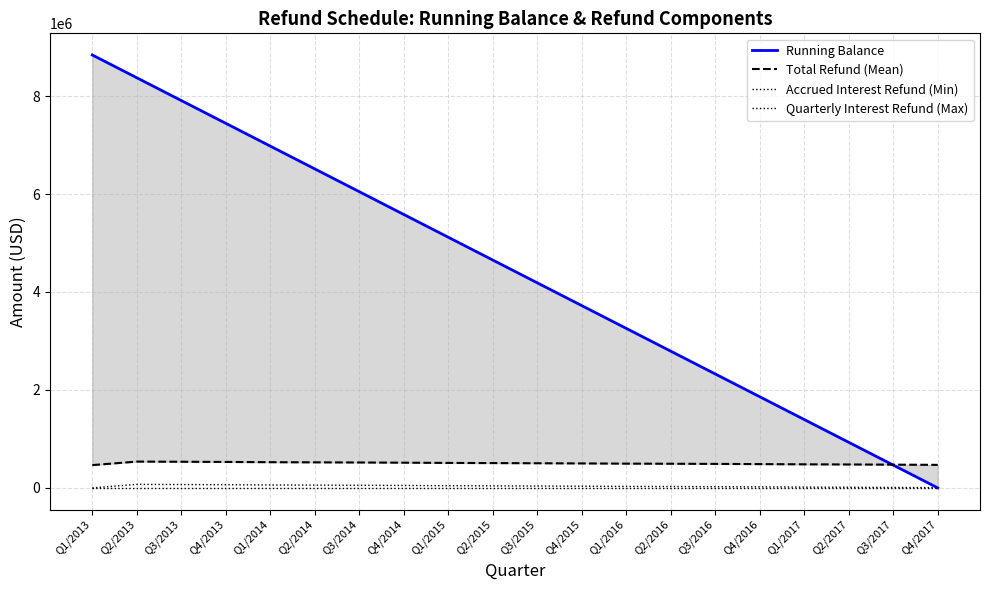

What is the difference between the second highest and minimum values in the Running Balance series?

8373669.0